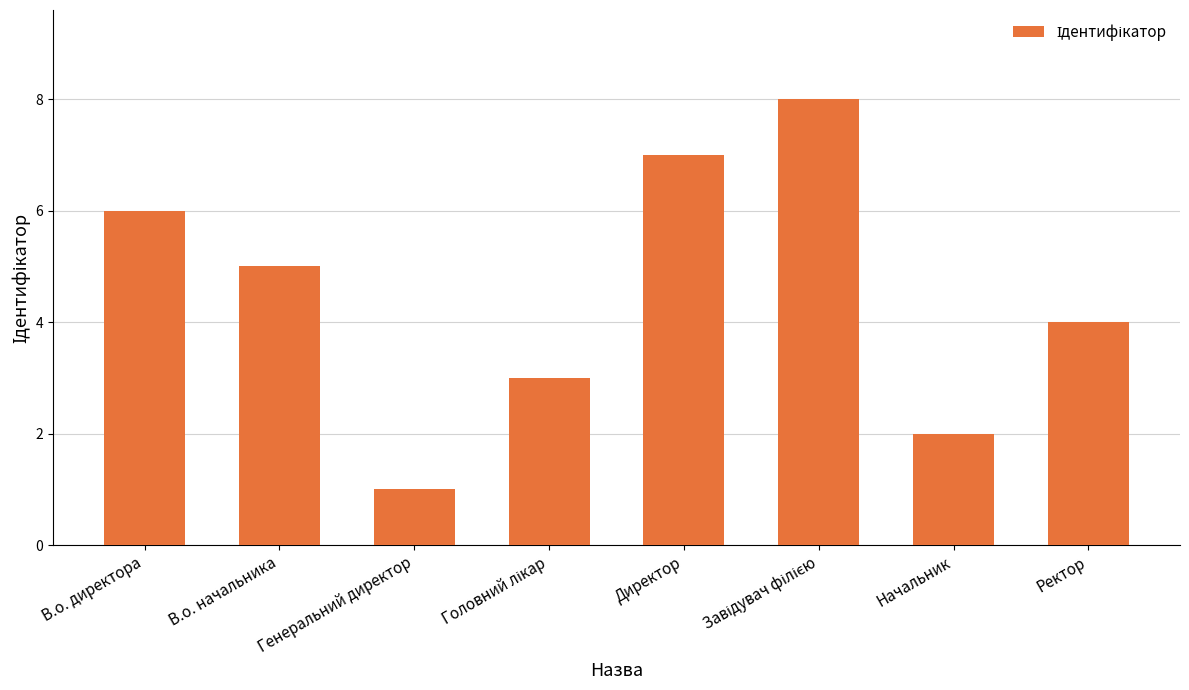

How many data points does each series have?

8